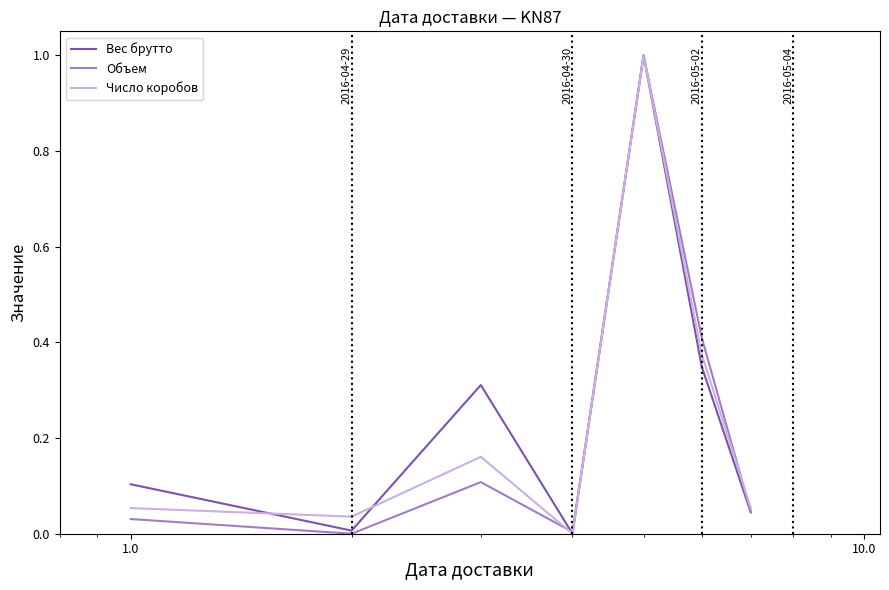

What is the maximum value for Вес брутто?

1.0